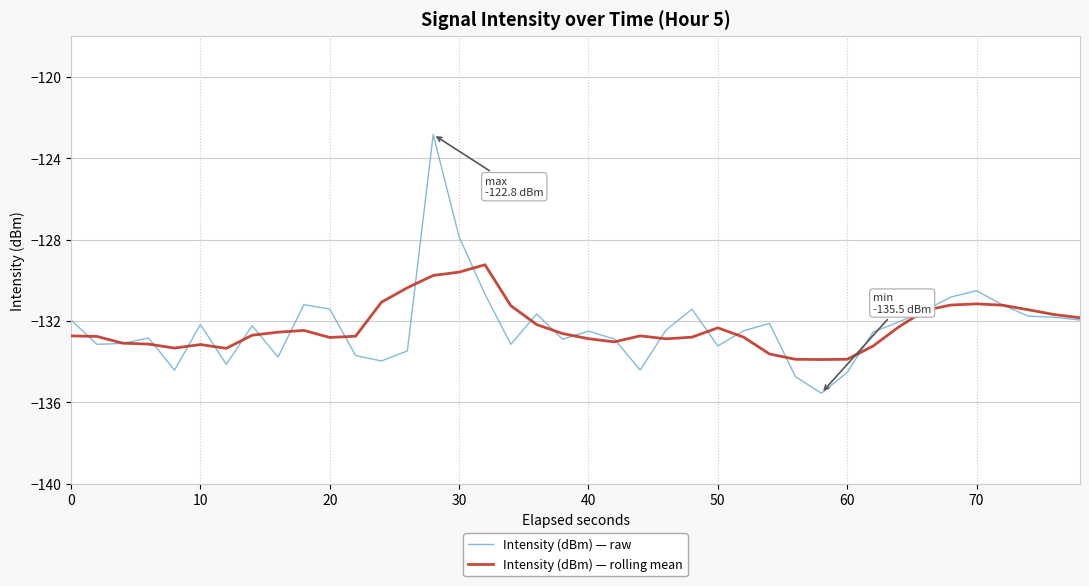

Which series has the largest range (max minus min)?

Intensity (dBm) — raw